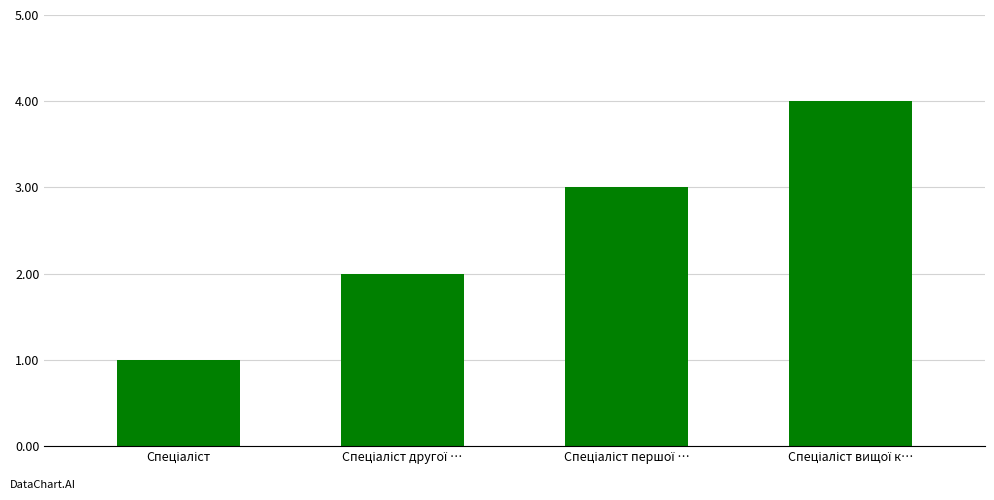

What is the difference between the maximum and minimum values?

3